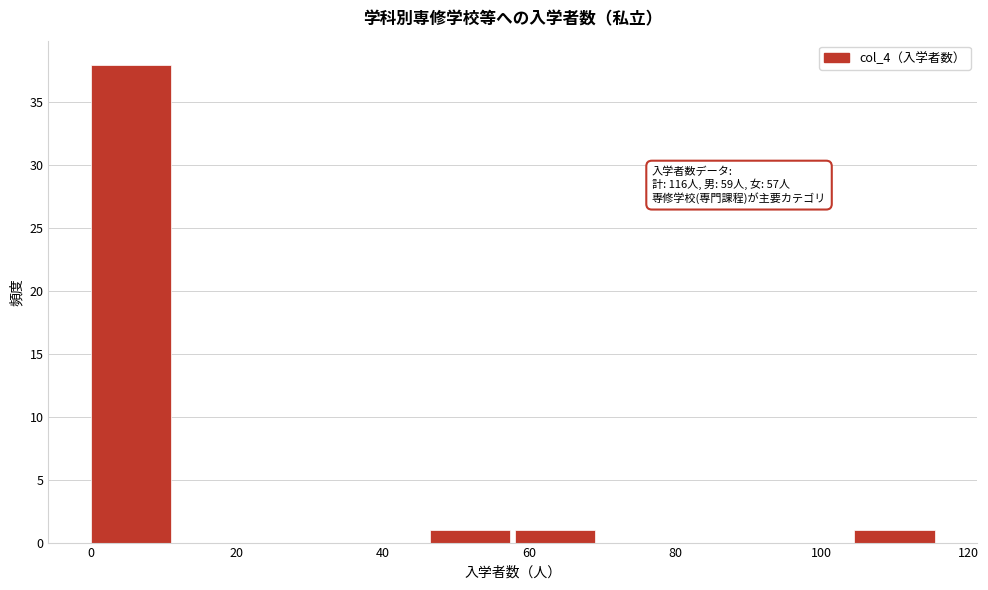

Over which range of the x-axis is the bar tallest?

0.0 to 11.6